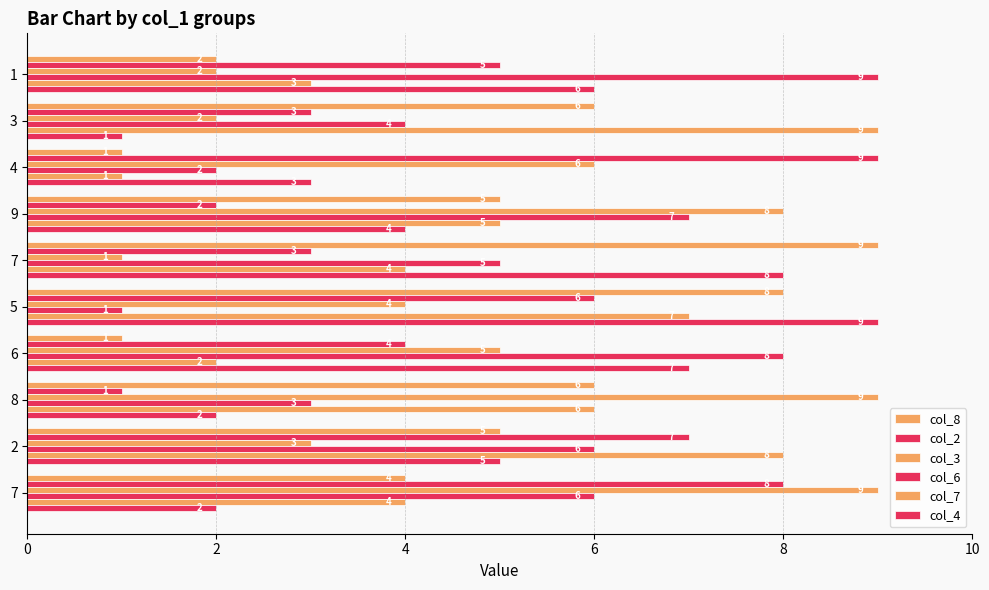

How many values in the col_8 series are below 5?

4